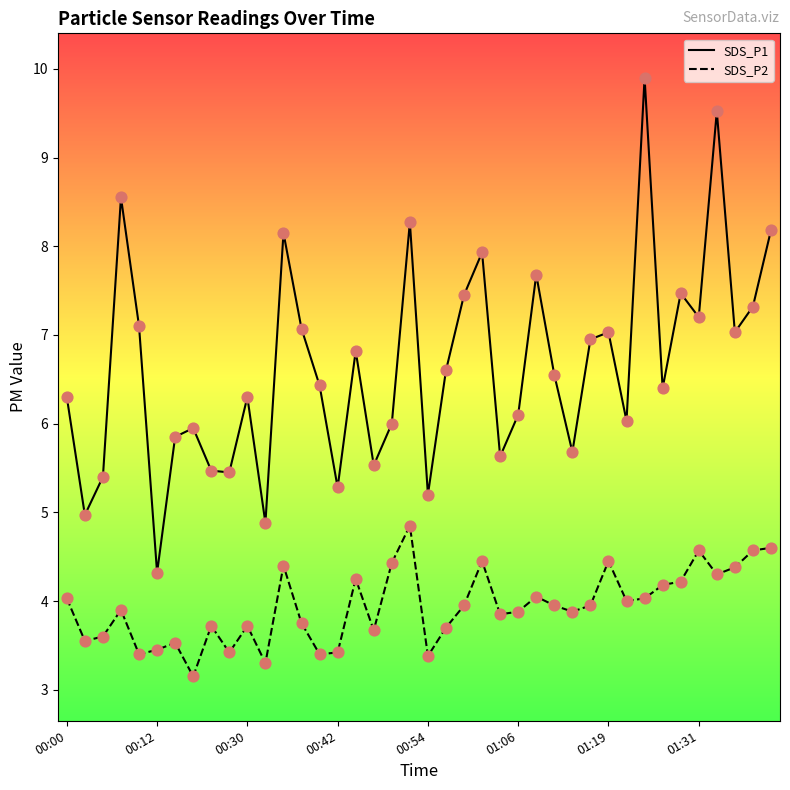

Which series has the largest total across all categories?

SDS_P1